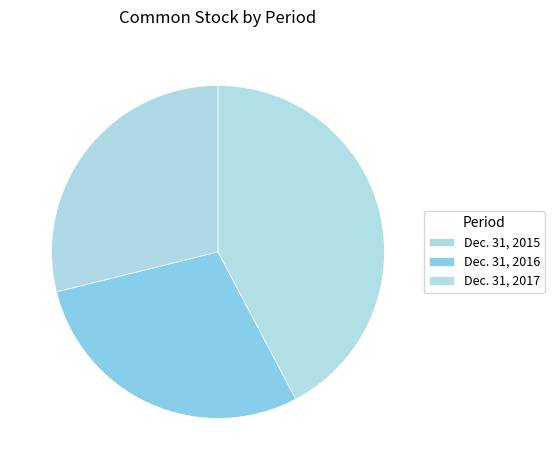

How much of the chart is everything except Dec. 31, 2016?

71.1%